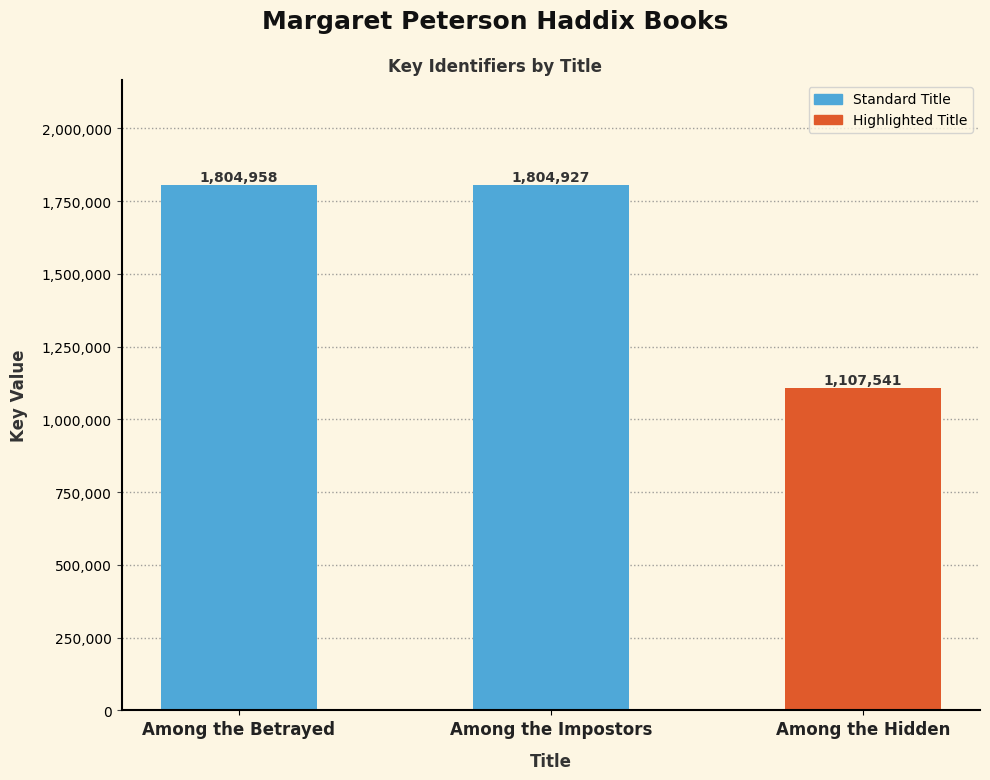

What is the label of the 2nd bar from the left?

Among the Impostors